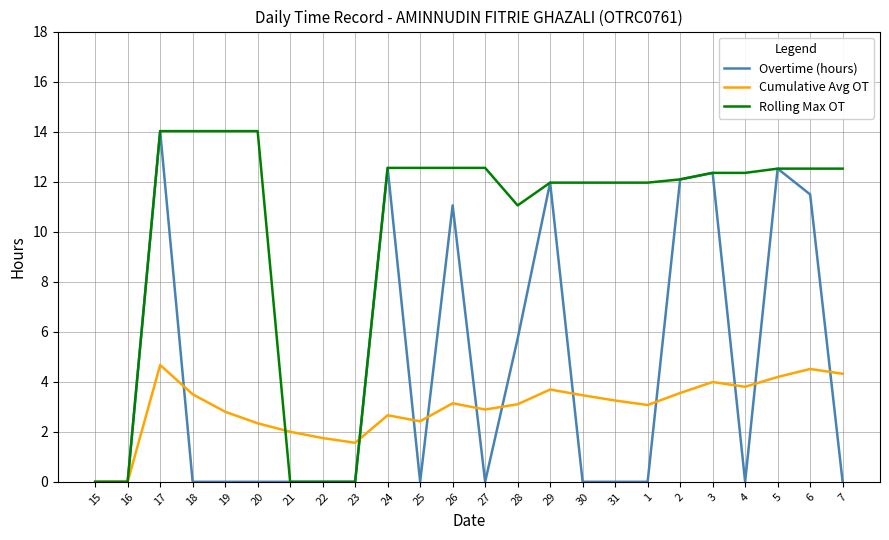

At which category does Cumulative Avg OT reach its first local peak?

17